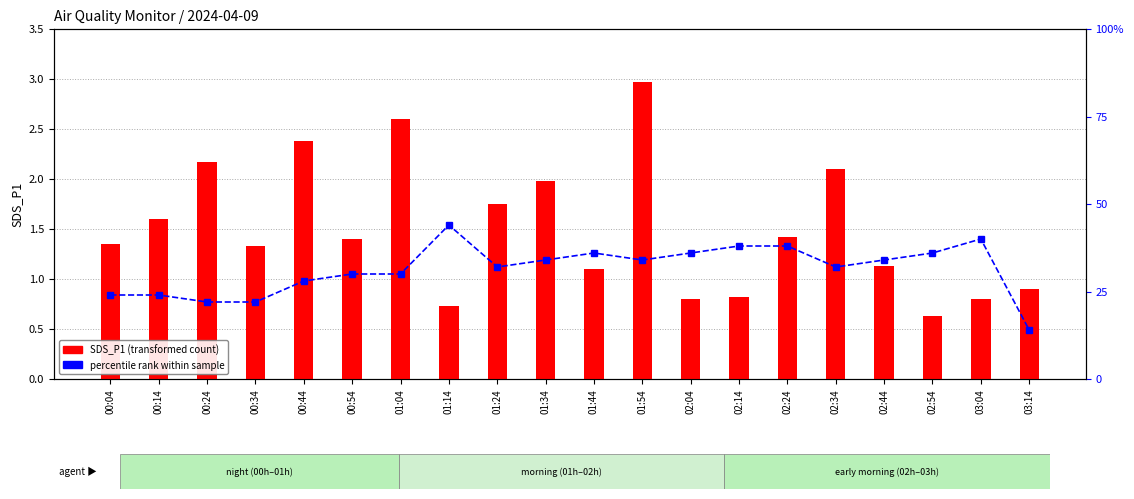

At how many categories does at least one series exceed 33?

10